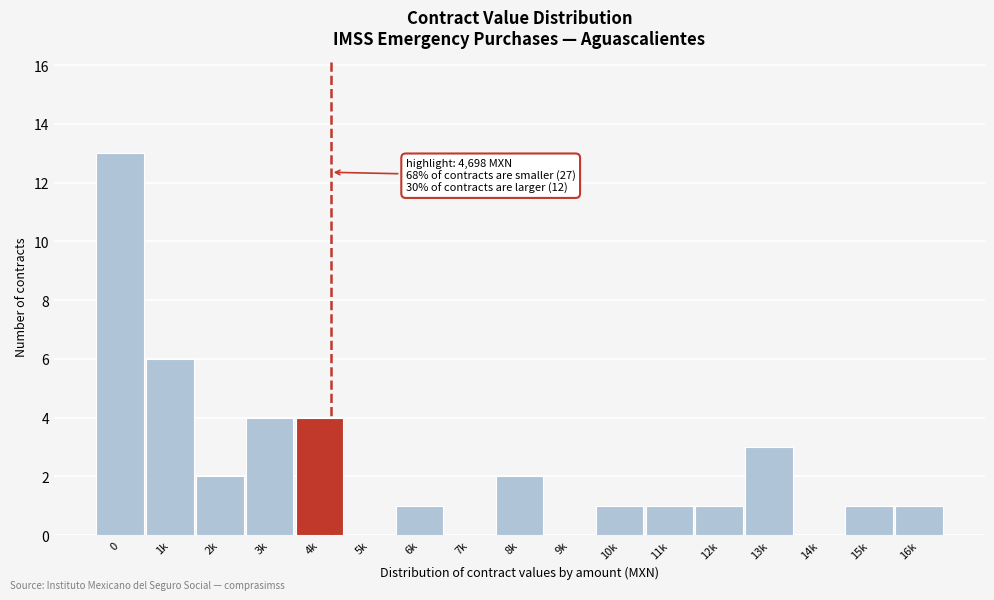

Reading right to left, what are all the values shown in this chart?

16k=1	15k=1	14k=0	13k=3	12k=1	11k=1	10k=1	9k=0	8k=2	7k=0	6k=1	5k=0	4k=4	3k=4	2k=2	1k=6	0=13